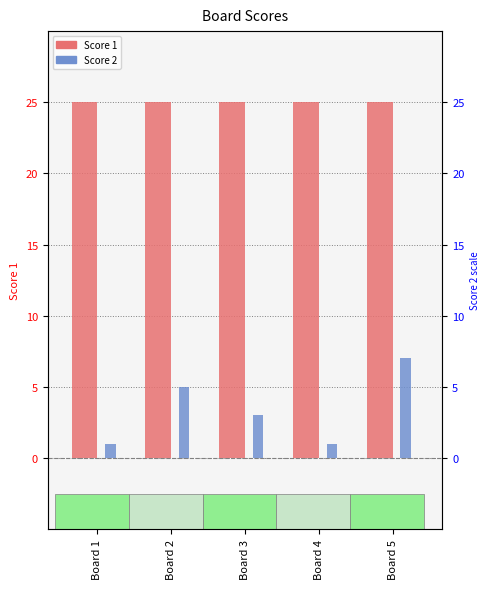

What is the value of the Score 2 bar at the 5th from the left?

7